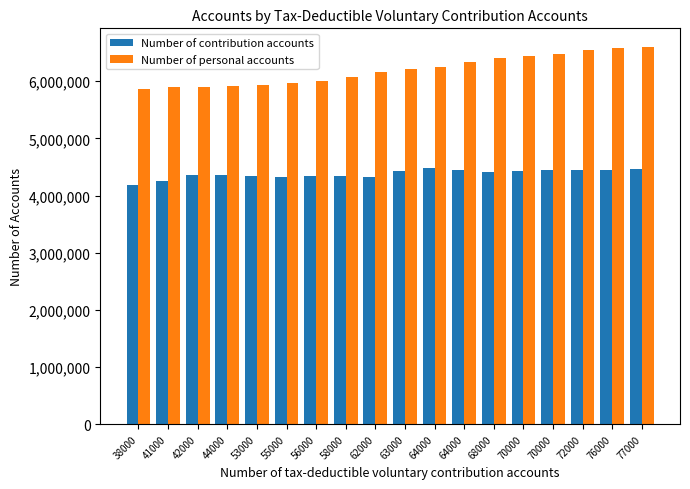

What are all the series names shown in the legend?

Number of contribution accounts, Number of personal accounts